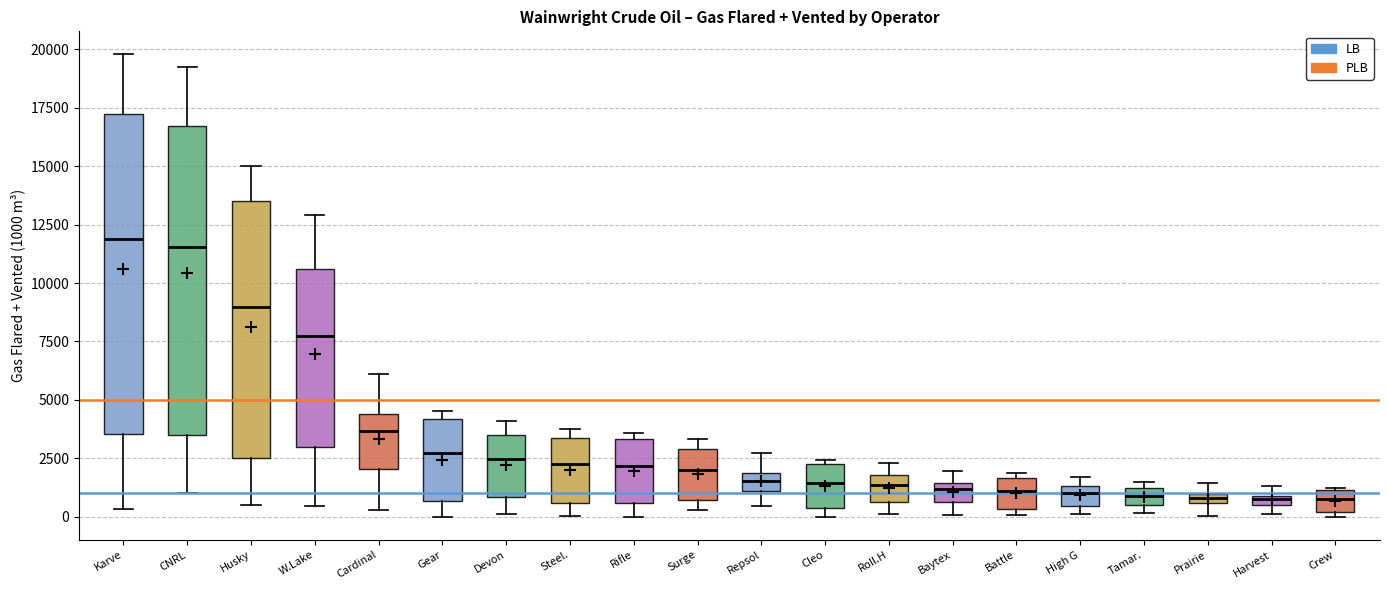

Where is the lower edge of the box for Harvest on the y-axis? The values are not printed on the chart, so give them approximately, as read against the axis.

500